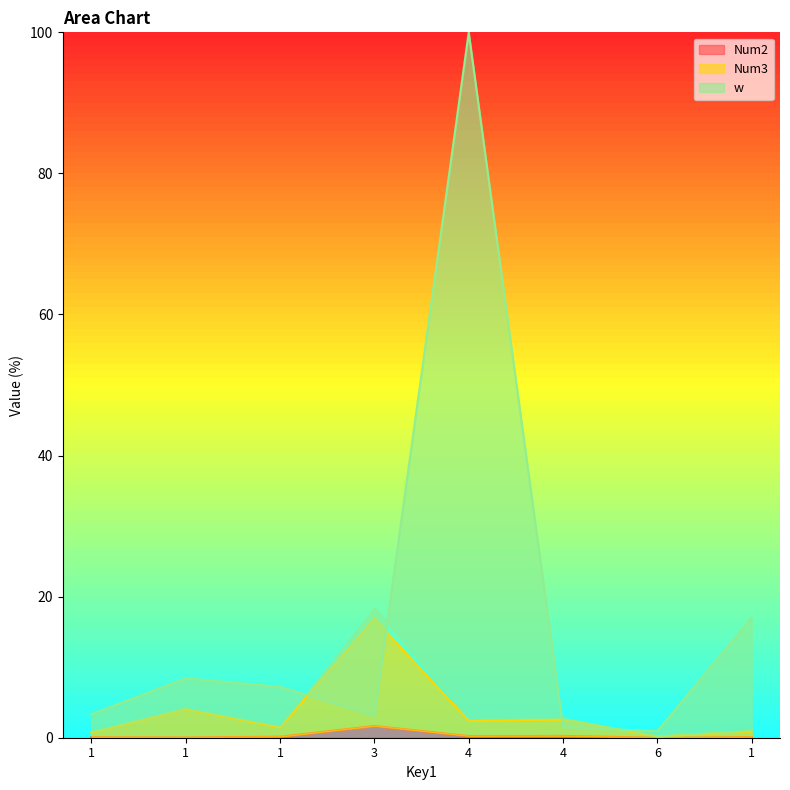

What is the label of the 6th point from the left?

4